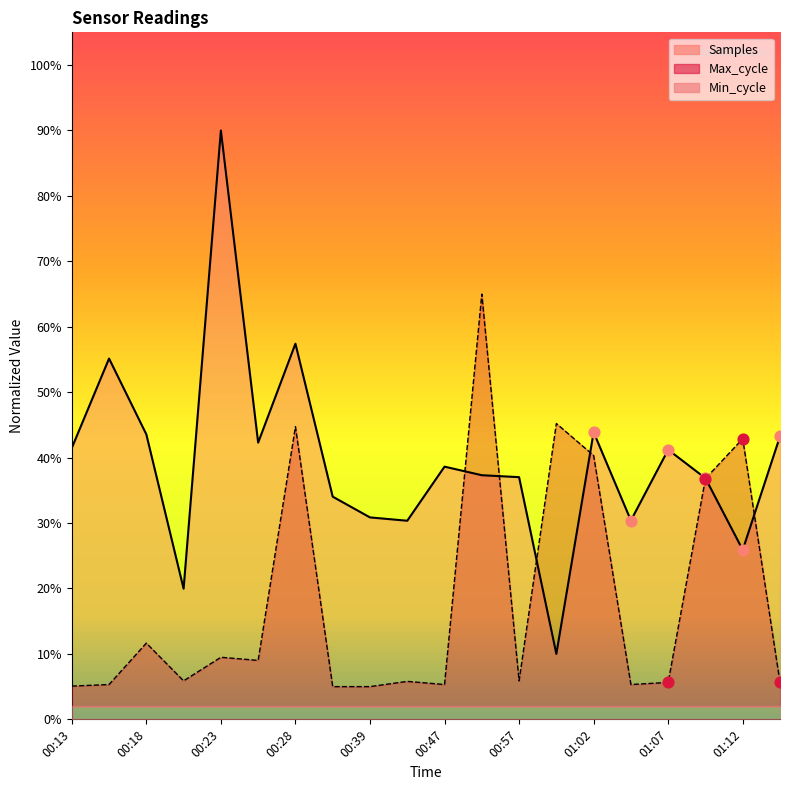

Which series contains the highest Y value?

Samples